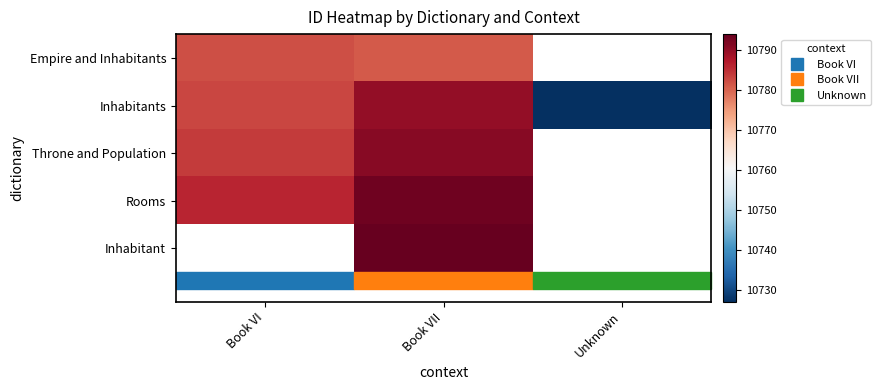

How many values in the Inhabitants series exceed 10783?

1